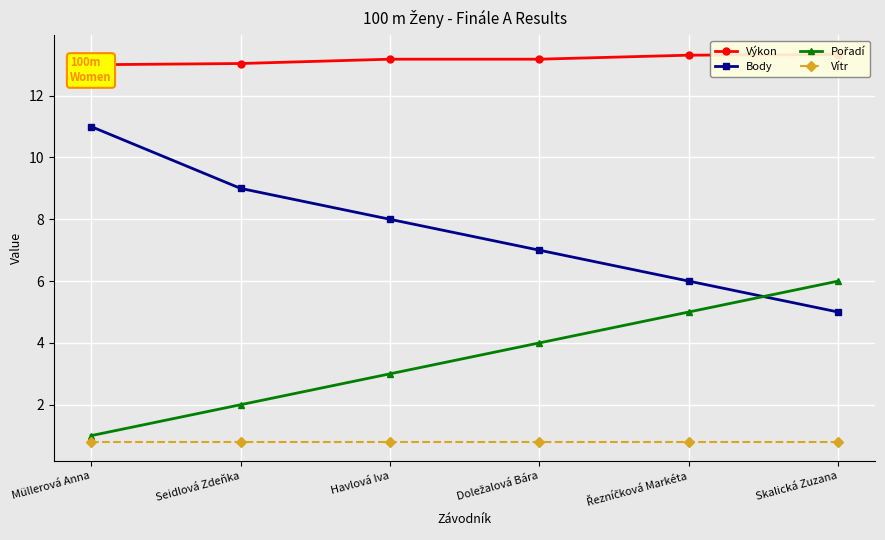

Is it true that Pořadí equals 2.5 at Řezníčková Markéta?

False